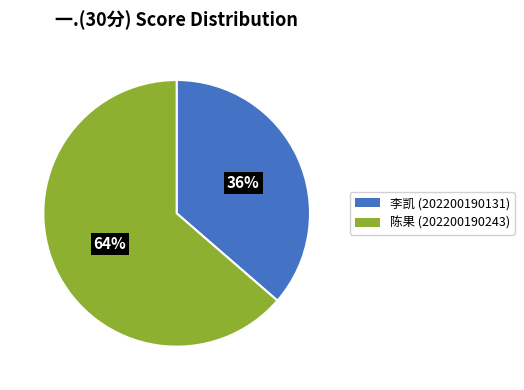

Is there any slice that represents more than half of the pie?

Yes